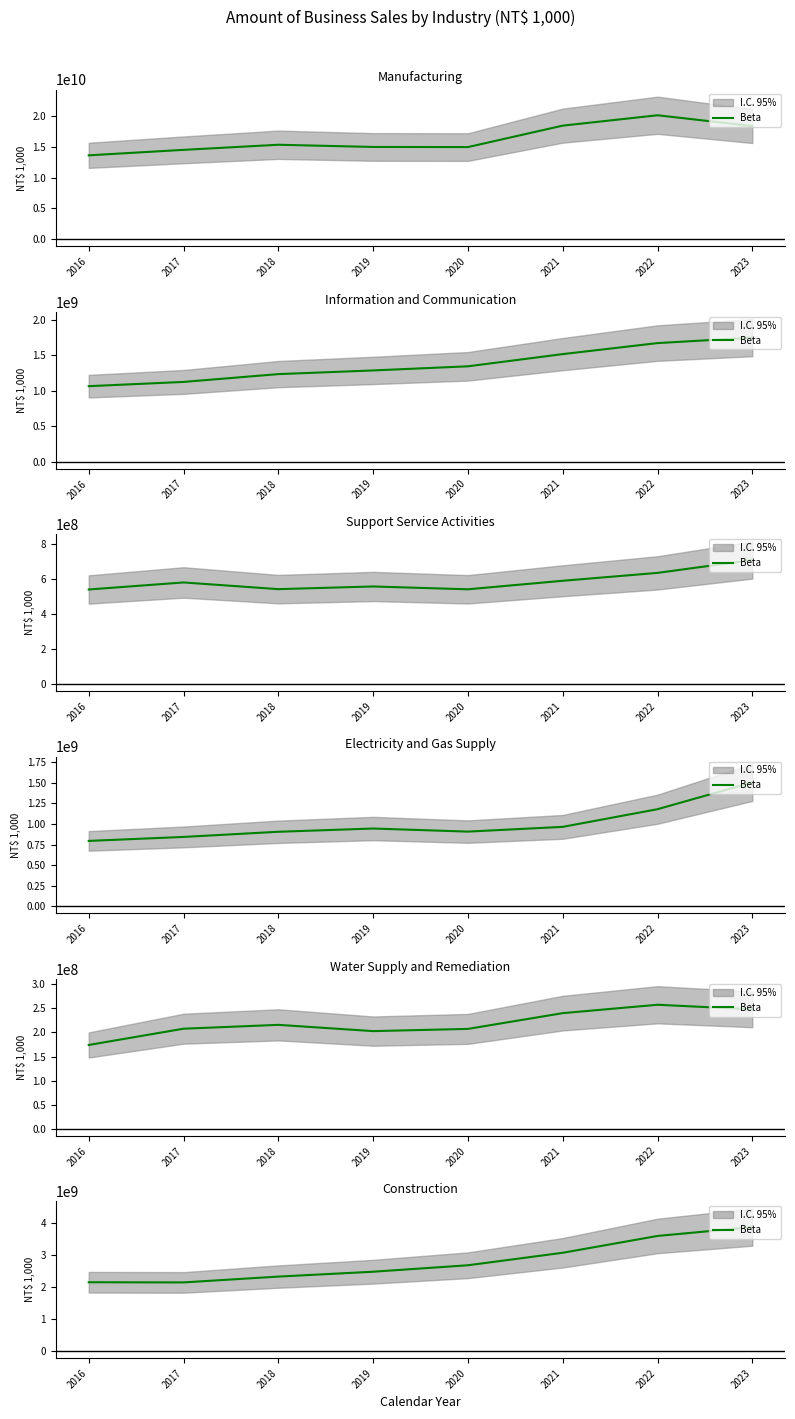

Does the chart display data point markers on the line(s)?

No